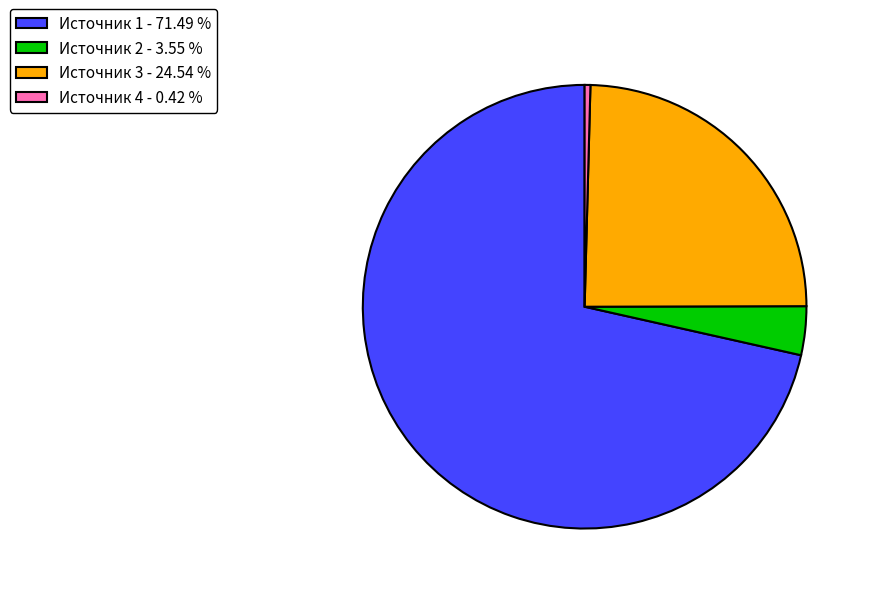

Is Источник 1 - 71.49 % the majority of the pie?

Yes